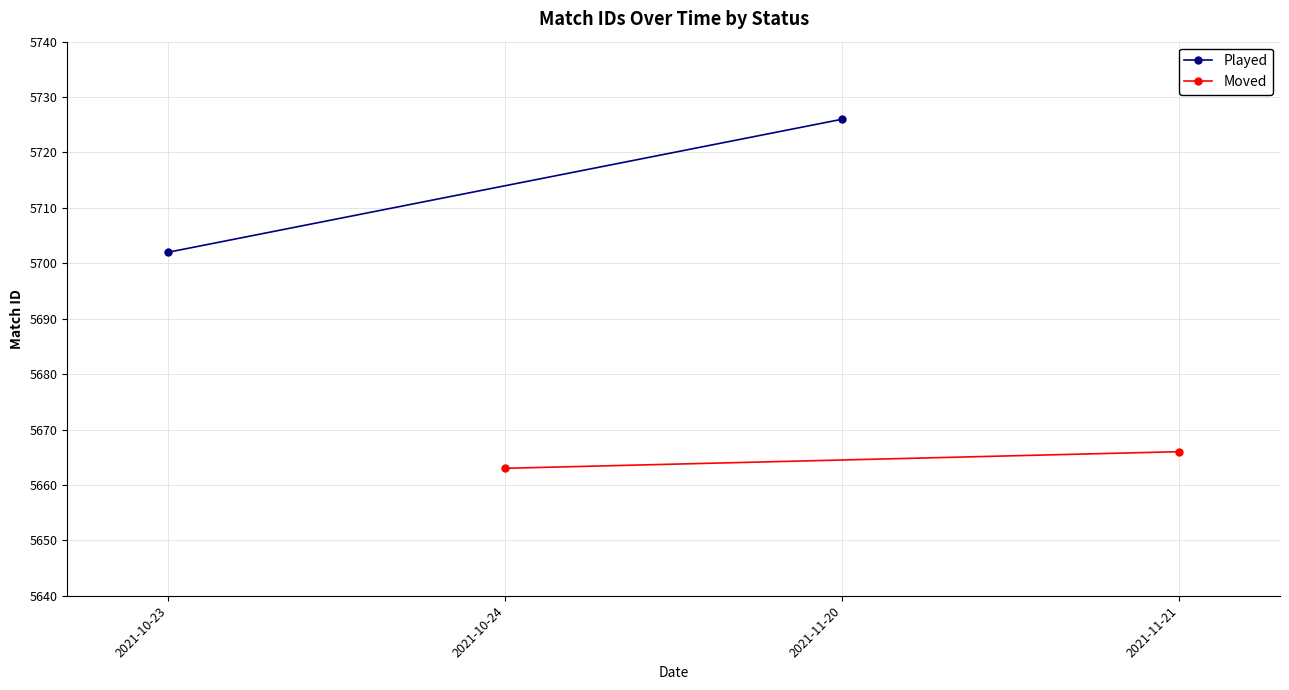

How many Moved values are between 5663 and 5666?

2